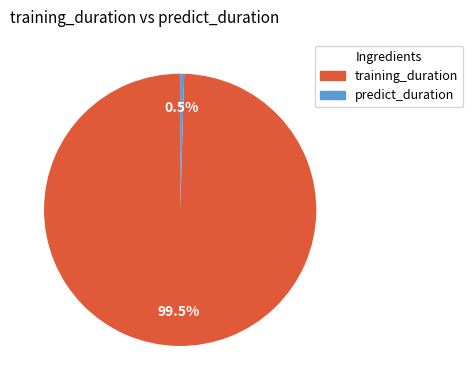

Is the sum of predict_duration and training_duration greater than half?

Yes